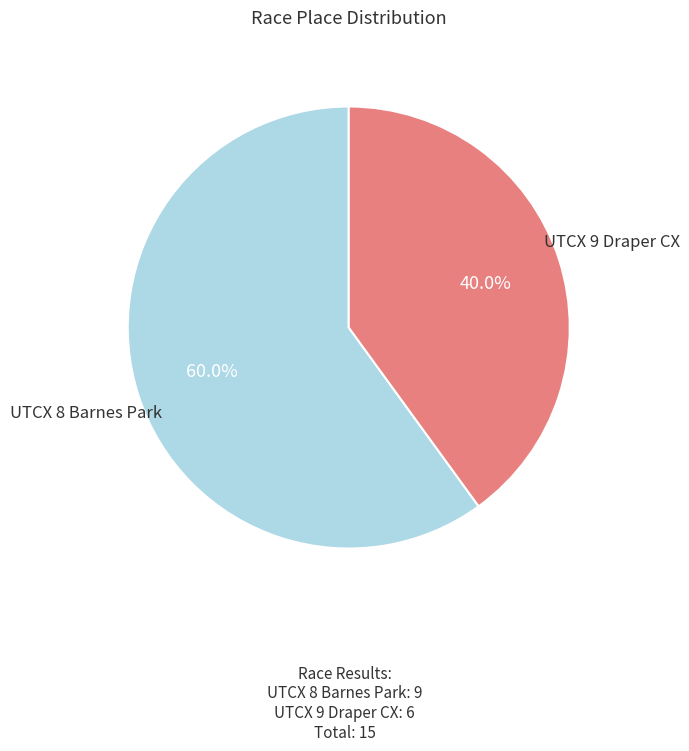

Does UTCX 8 Barnes Park account for over 50% of the chart?

Yes